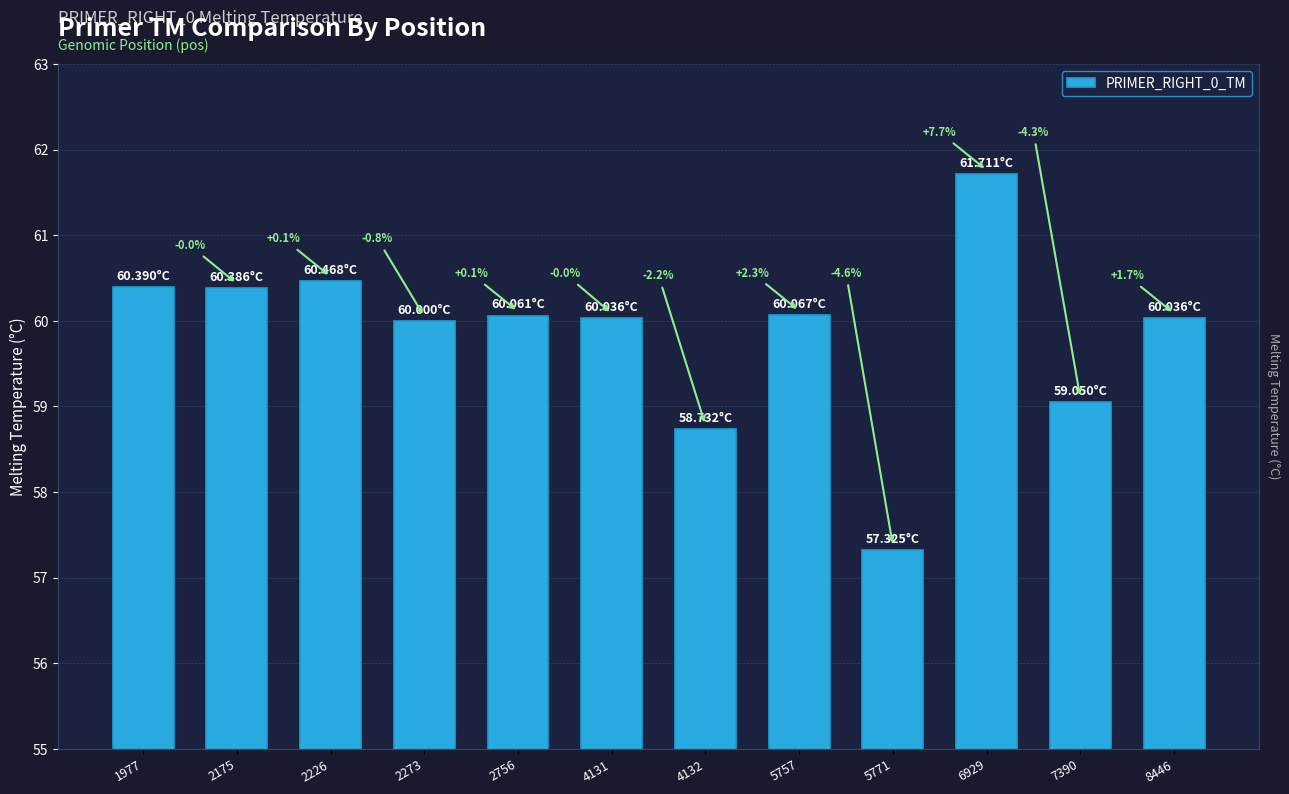

Between 4131 and 5771, which is larger?

4131